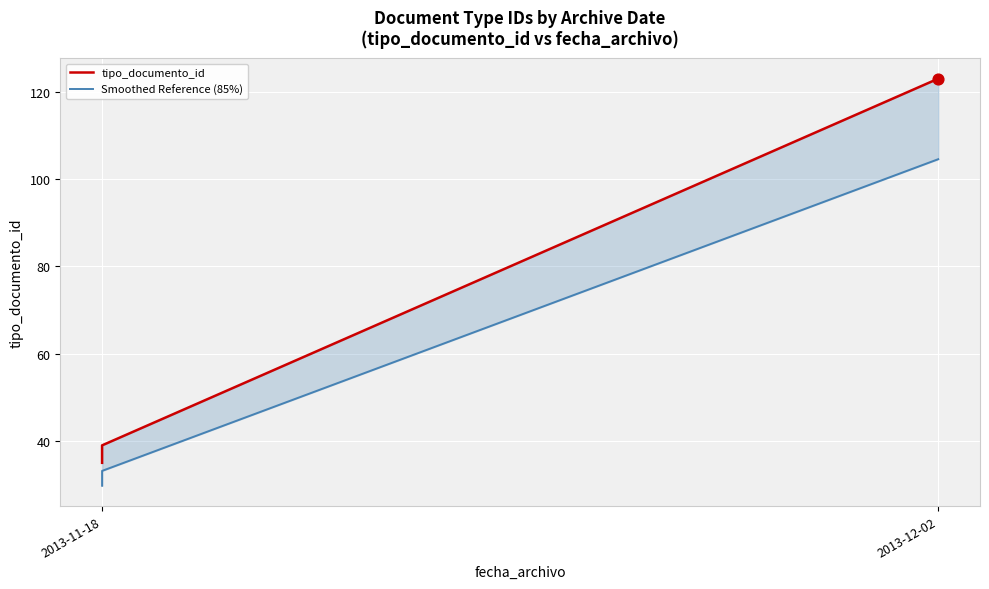

Which series has the widest spread of Y values?

tipo_documento_id